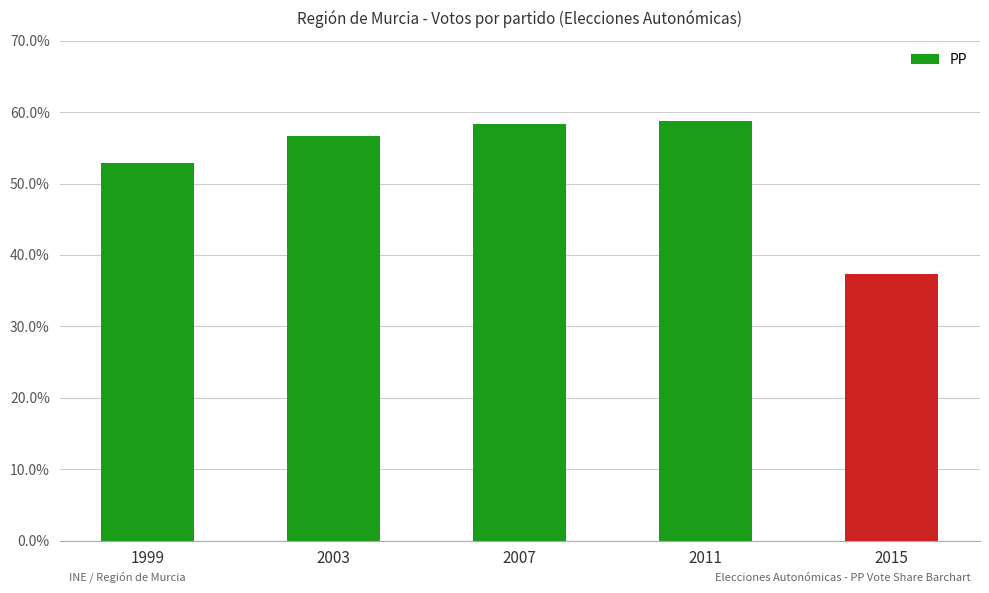

What is the difference between the maximum and minimum values?

21.4